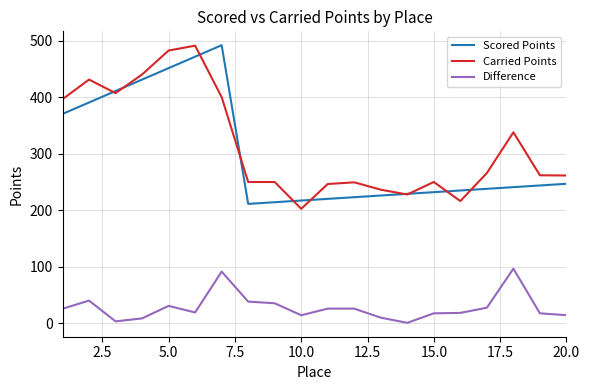

True or false: Difference and Scored Points cross at least once.

False